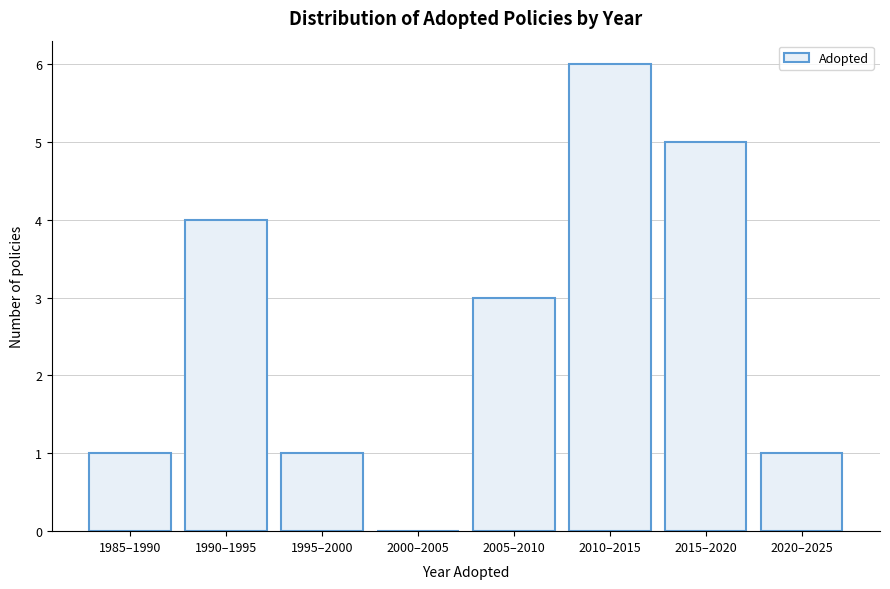

Reading left to right, list all the values displayed in this chart.

1985–1990=1	1990–1995=4	1995–2000=1	2000–2005=0	2005–2010=3	2010–2015=6	2015–2020=5	2020–2025=1